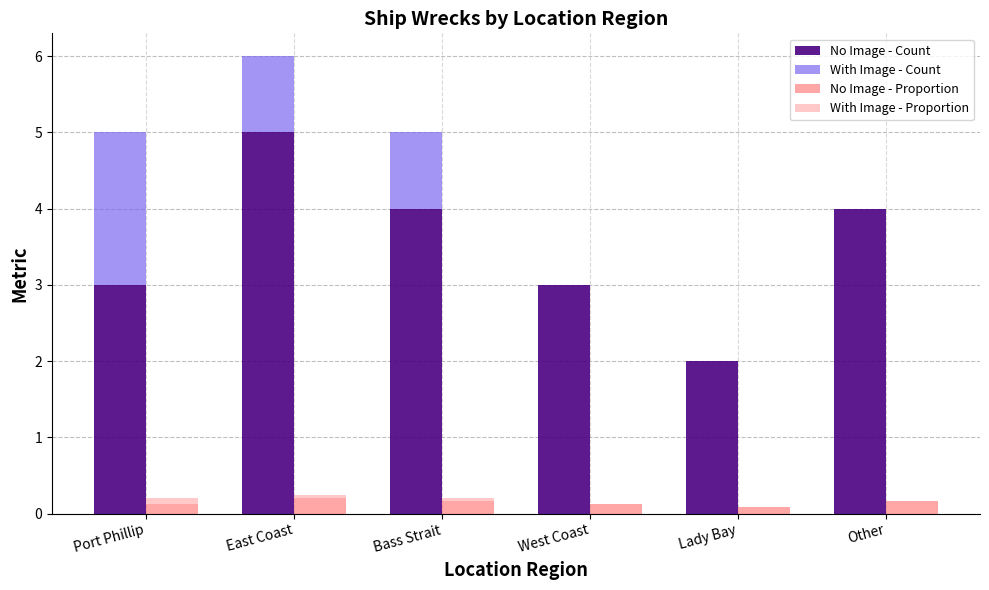

Reading right to left, list all the values displayed in this chart.

No Image - Count: 4.0	2.0	3.0	4.0	5.0	3.0
With Image - Count: 0.0	0.0	0.0	1.0	1.0	2.0
No Image - Proportion: 0.2	0.1	0.1	0.2	0.2	0.1
With Image - Proportion: 0.0	0.0	0.0	0.0	0.0	0.1